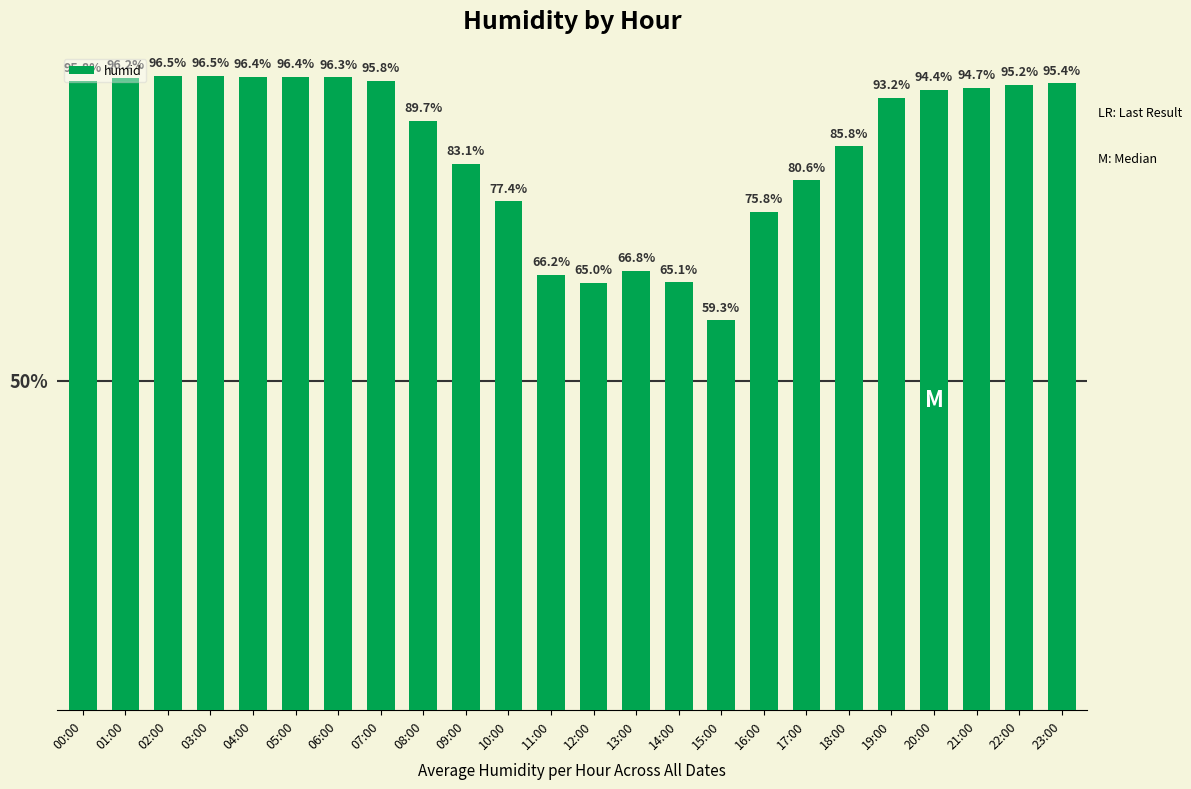

What is the label of the 16th bar from the left?

15:00